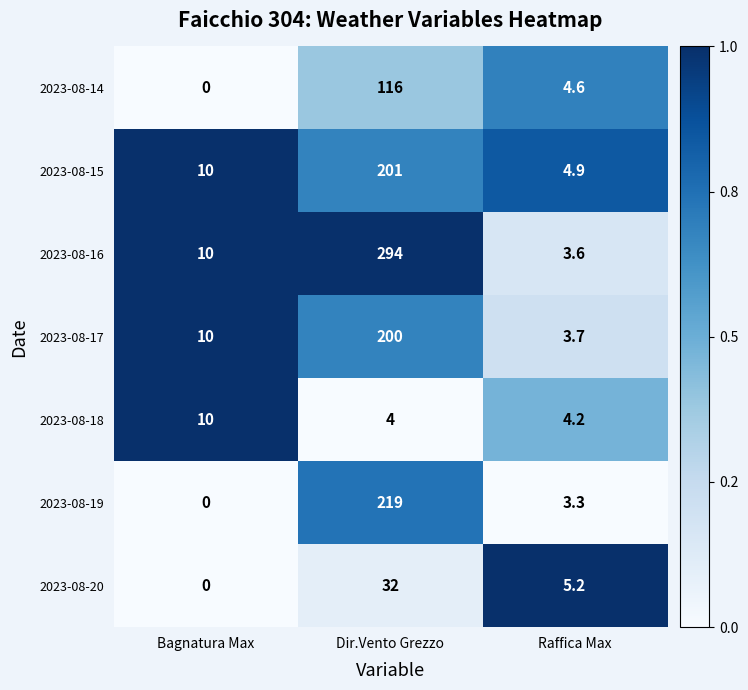

Is it true that 2023-08-19 equals 5.6 at Raffica Max?

False